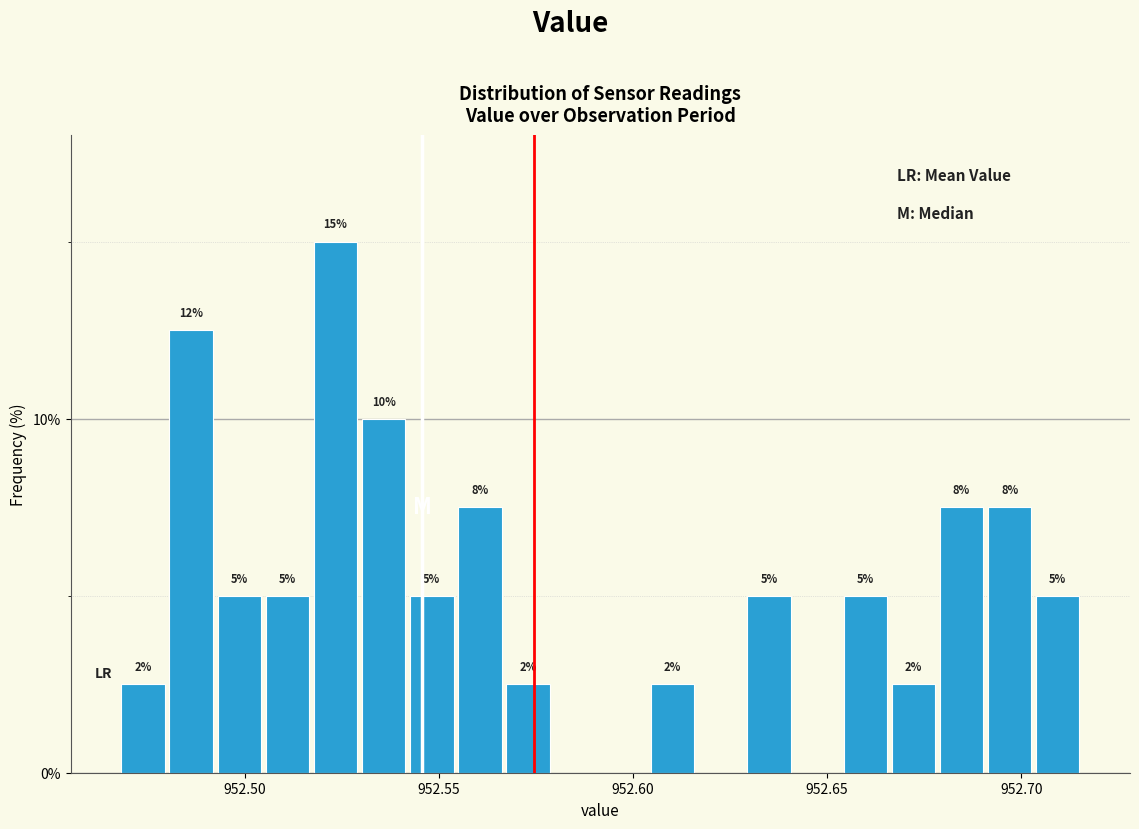

Around what value on the x-axis is the tallest bar? Give the approximate position of its centre, as read against the axis.

952.525